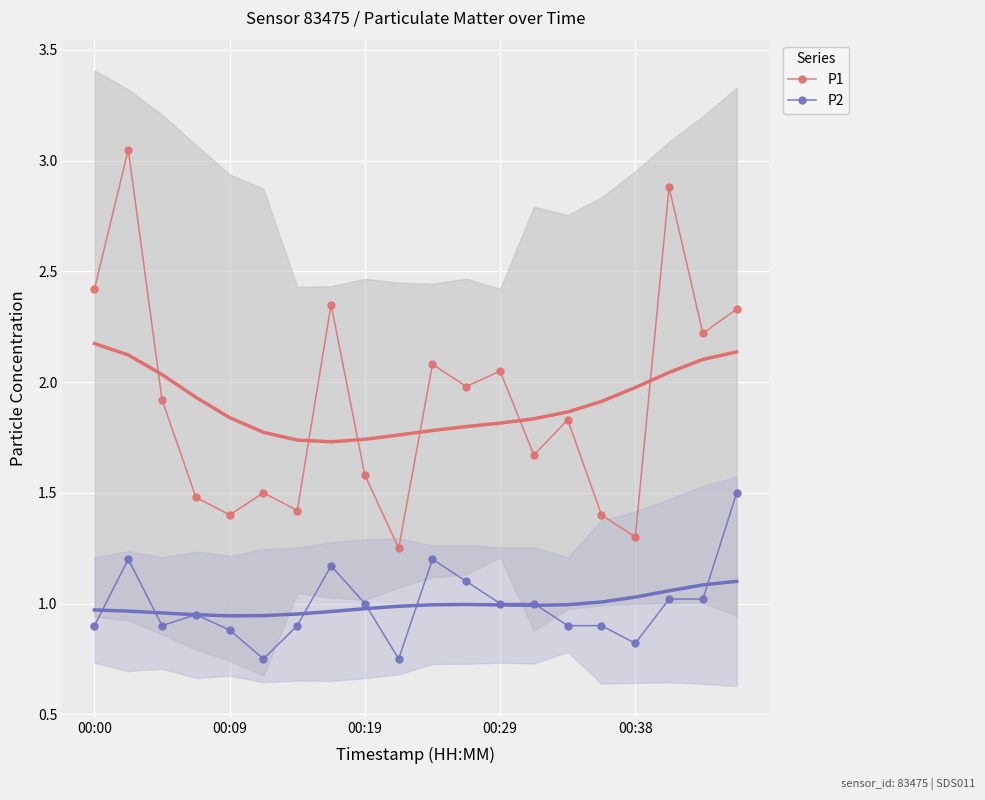

In P2, how many points are lower than both neighbors (excluding endpoints)?

4